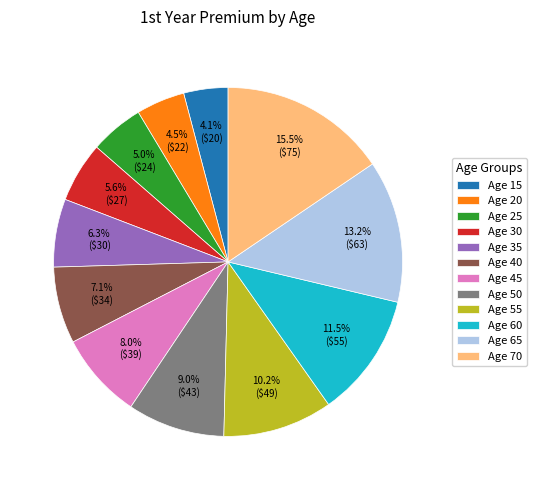

True or false: Age 30 accounts for 6% of the total.

True